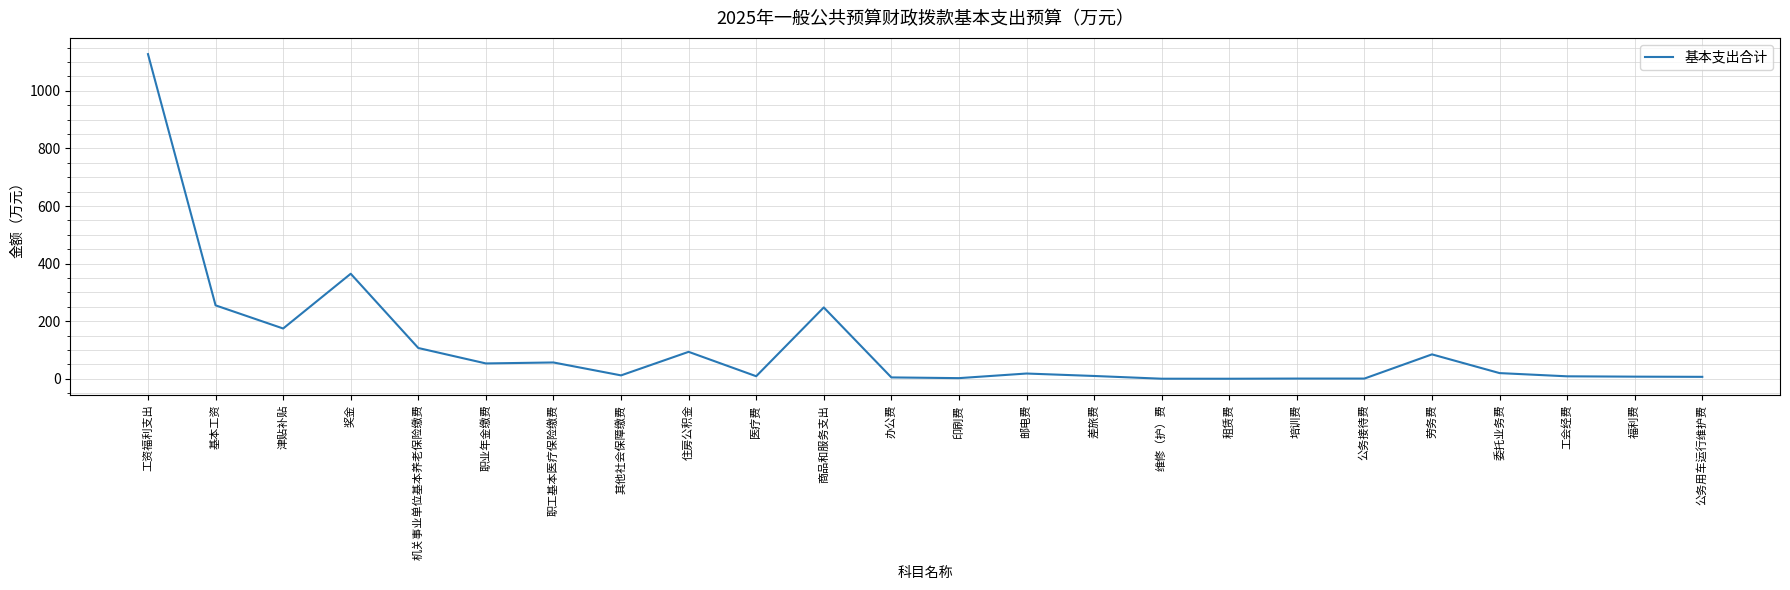

Where is the data nearest to the value 563?

奖金